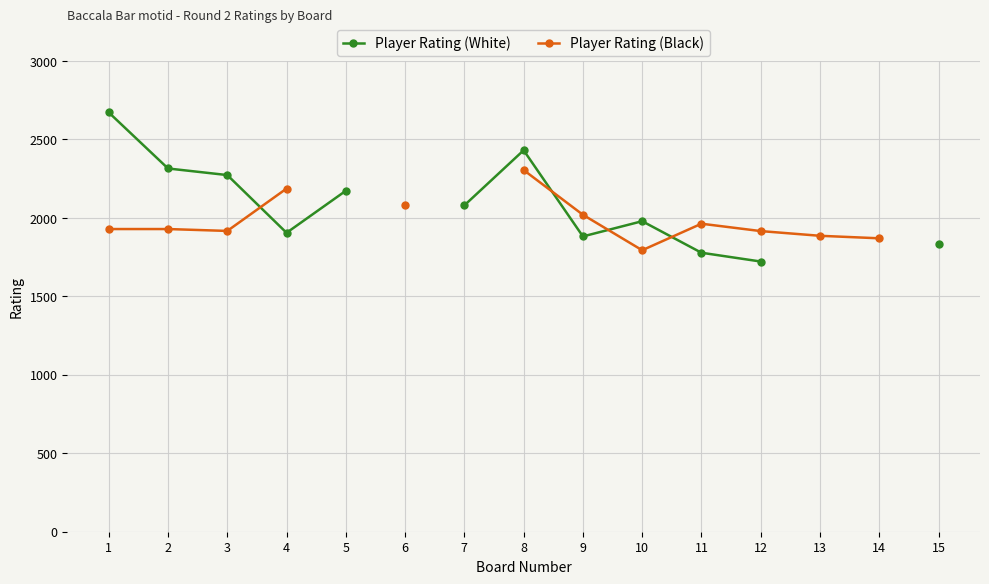

At which label does Player Rating (White) reach its minimum?

12